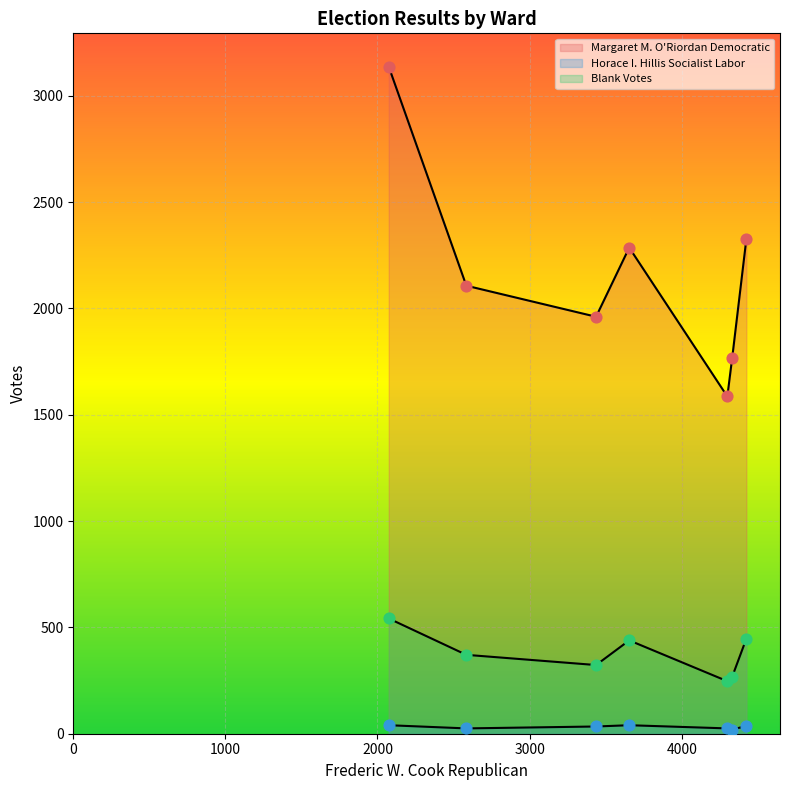

What is the total value across all series at Ward 5?

2765